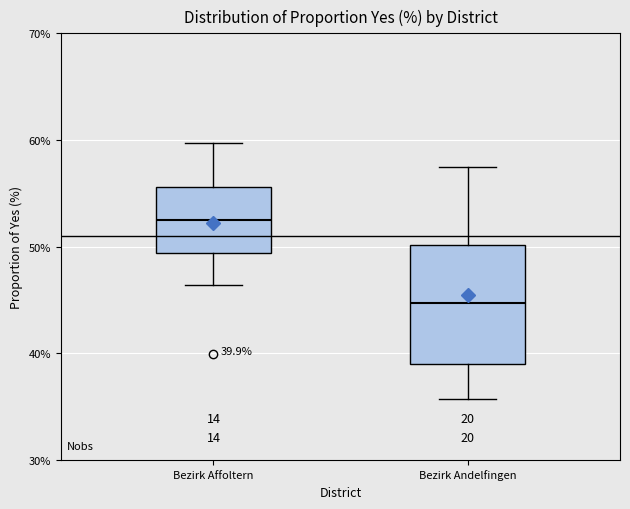

Which box's median line is the lowest?

Bezirk Andelfingen